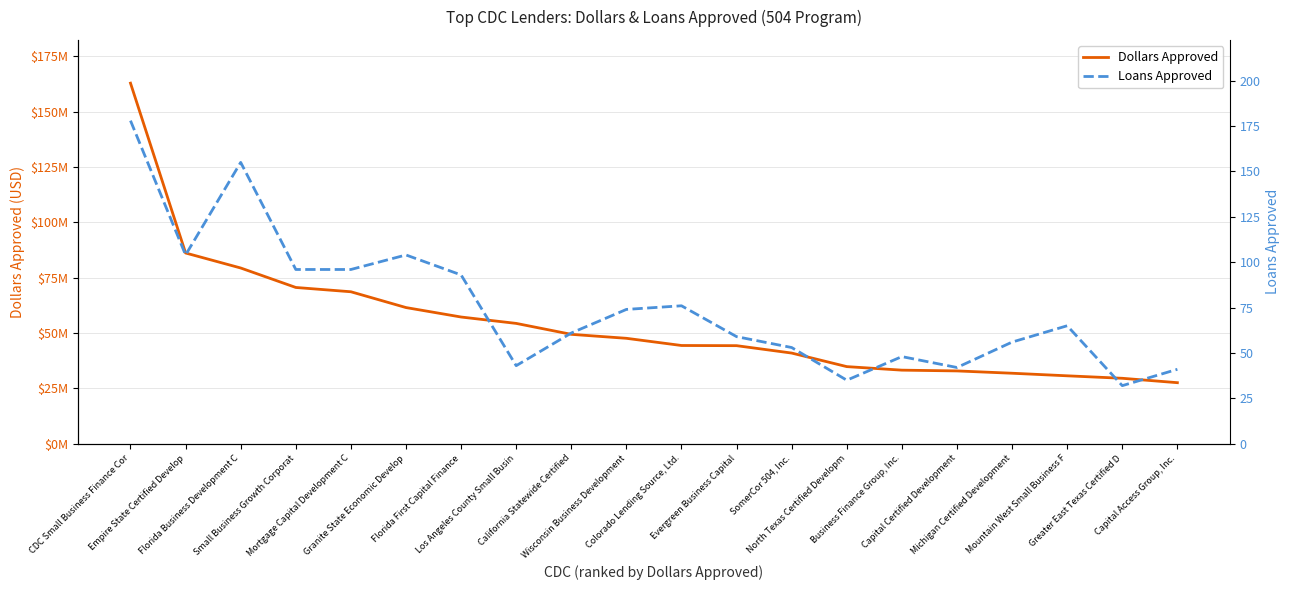

List the series in order of their overall mean, highest first.

Dollars Approved, Loans Approved